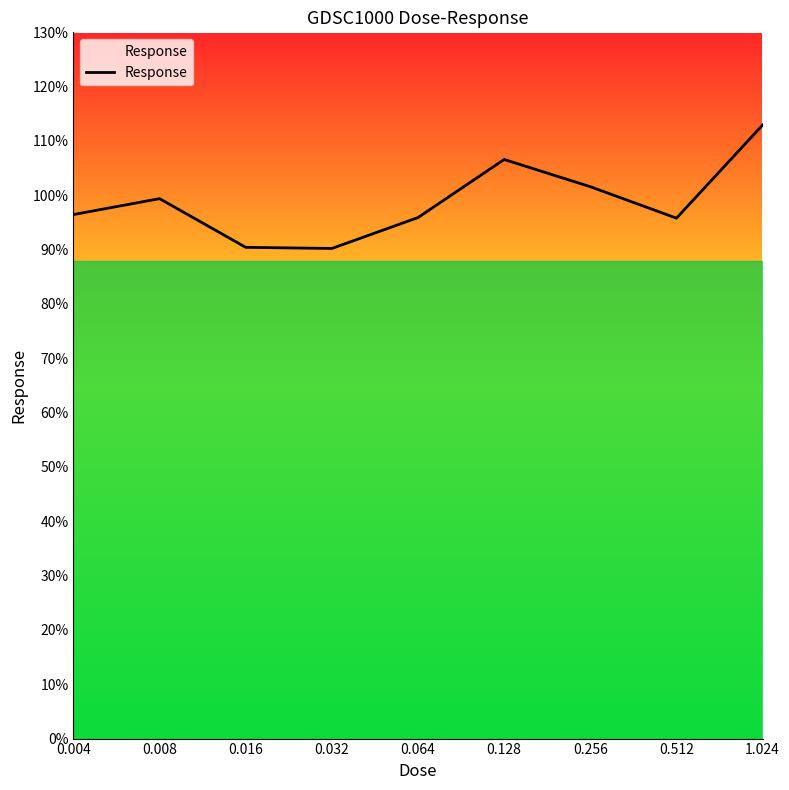

What is the difference between the maximum and minimum values?

22.7